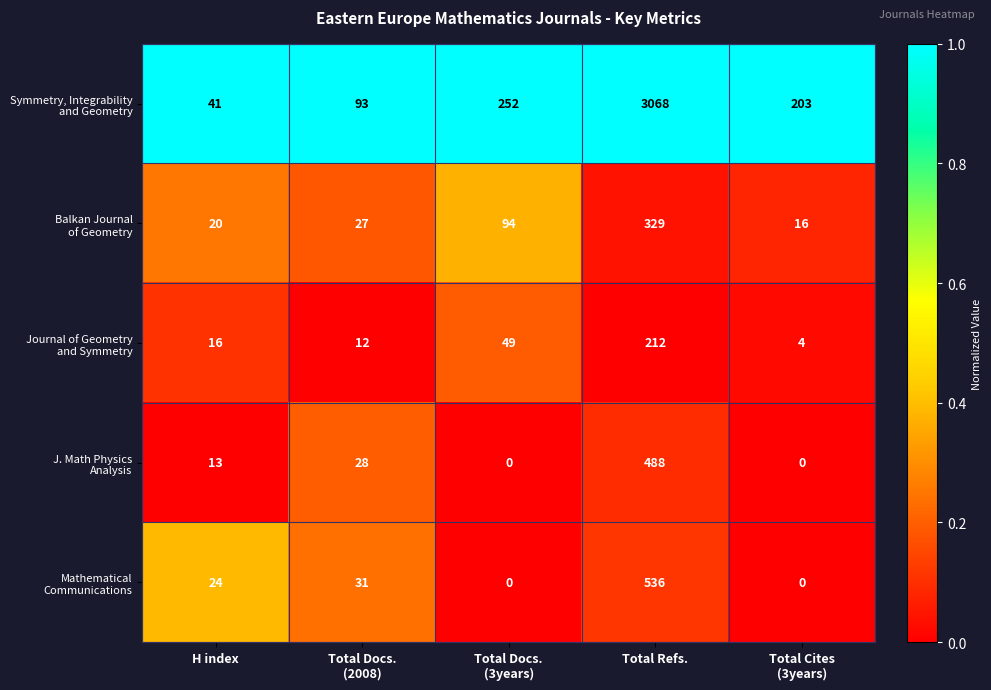

What is the maximum value shown in the chart?

3068